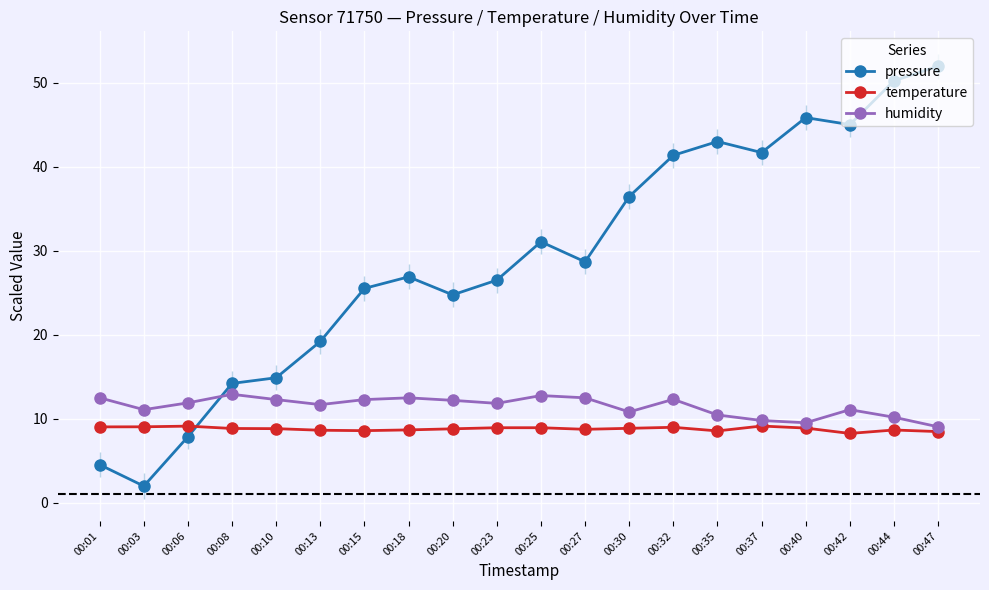

Where is the first local maximum for humidity?

00:08